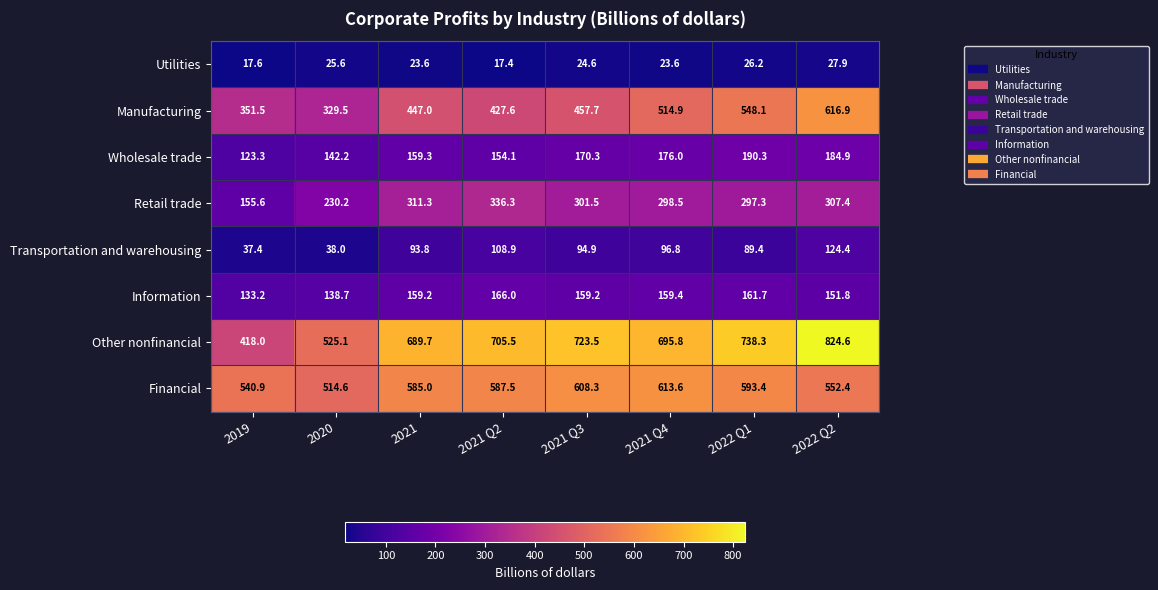

What is the difference between the Information values at 2021 and 2019?

26.0